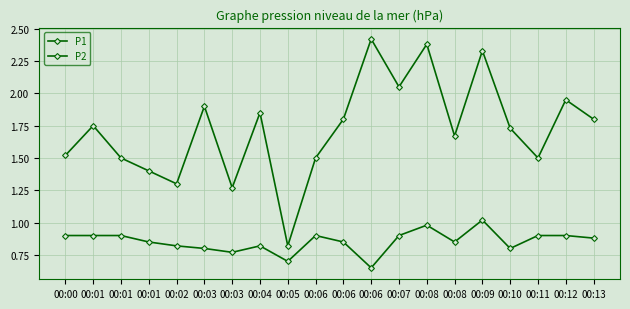

At which label is P2 closest to 0?

00:06